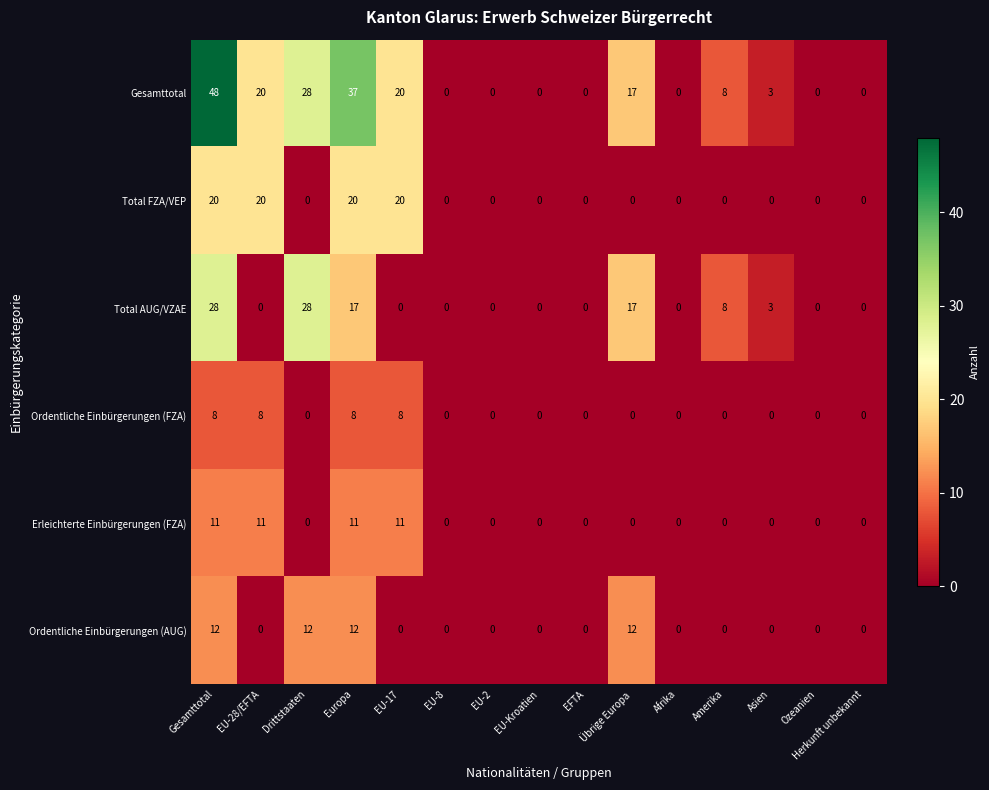

Rank the series by their maximum value, from highest to lowest.

Gesamttotal, Total AUG/VZAE, Total FZA/VEP, Ordentliche Einbürgerungen (AUG), Erleichterte Einbürgerungen (FZA), Ordentliche Einbürgerungen (FZA)